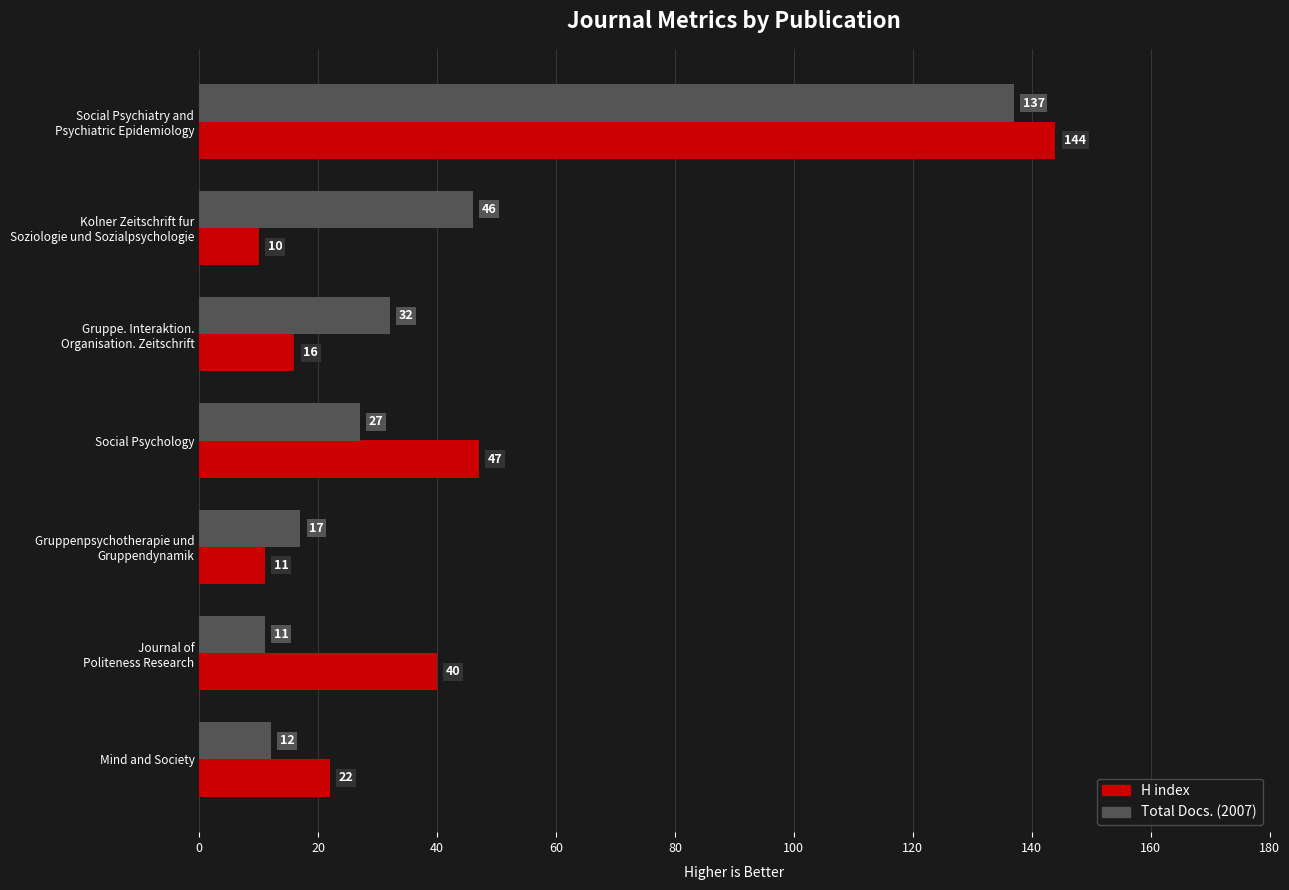

Which series has the widest spread of values?

H index